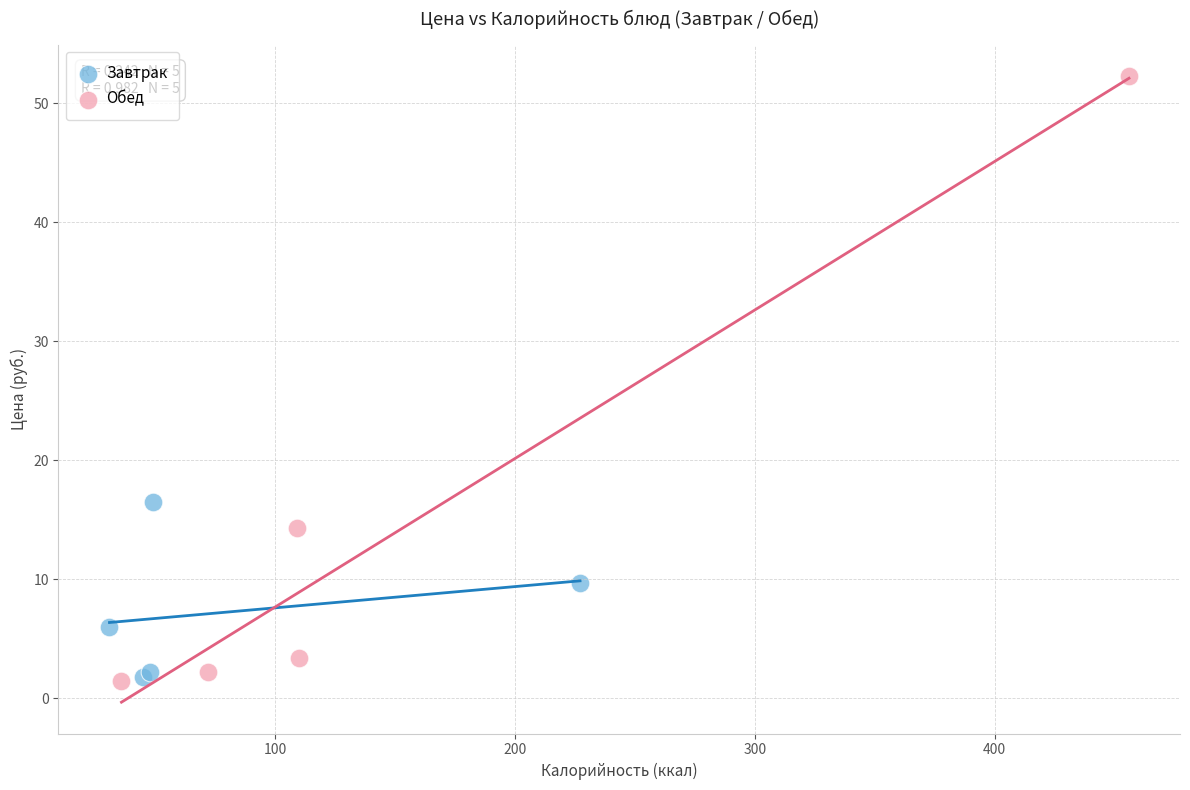

Which series reaches the maximum Y coordinate?

Обед